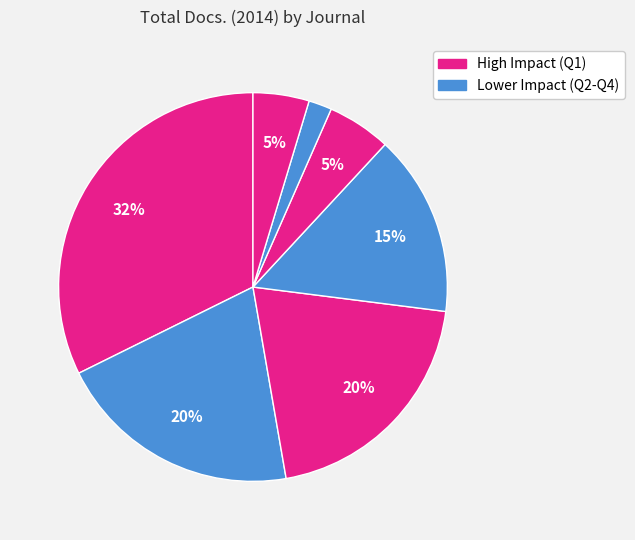

How many slices are in this pie chart?

7